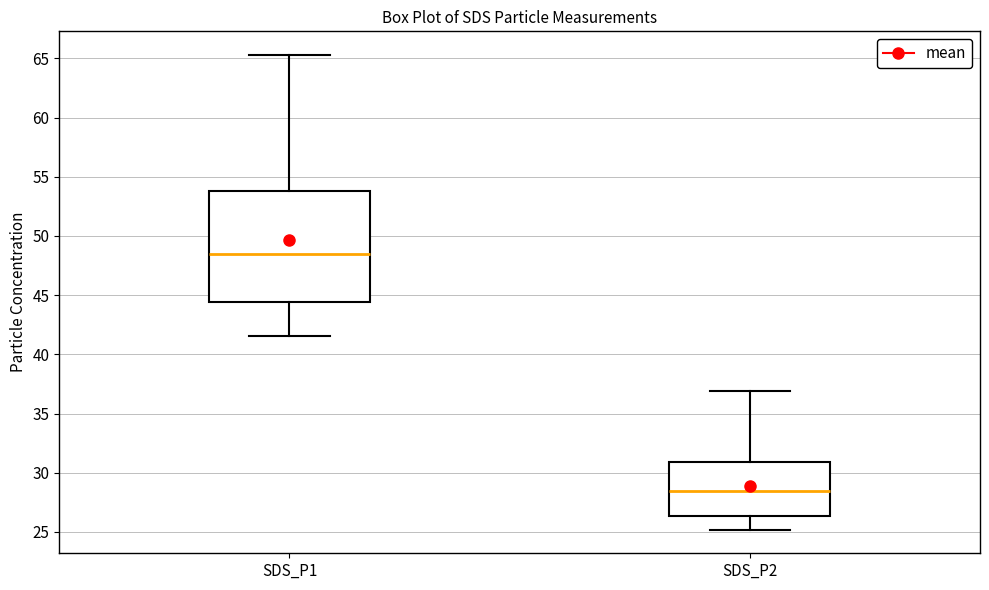

Which box is the tallest, from its lower edge to its upper edge?

SDS_P1